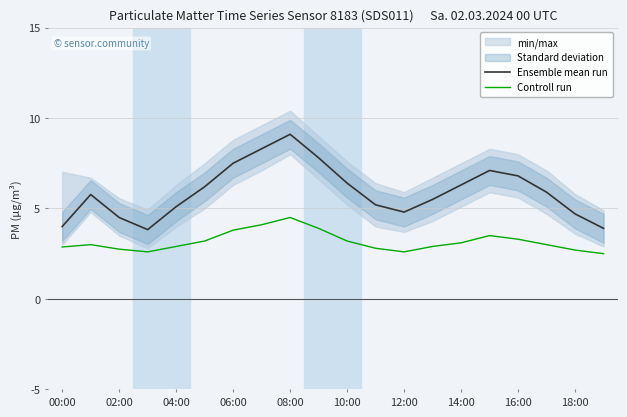

Rank the series by their average value, from highest to lowest.

Ensemble mean run, Controll run